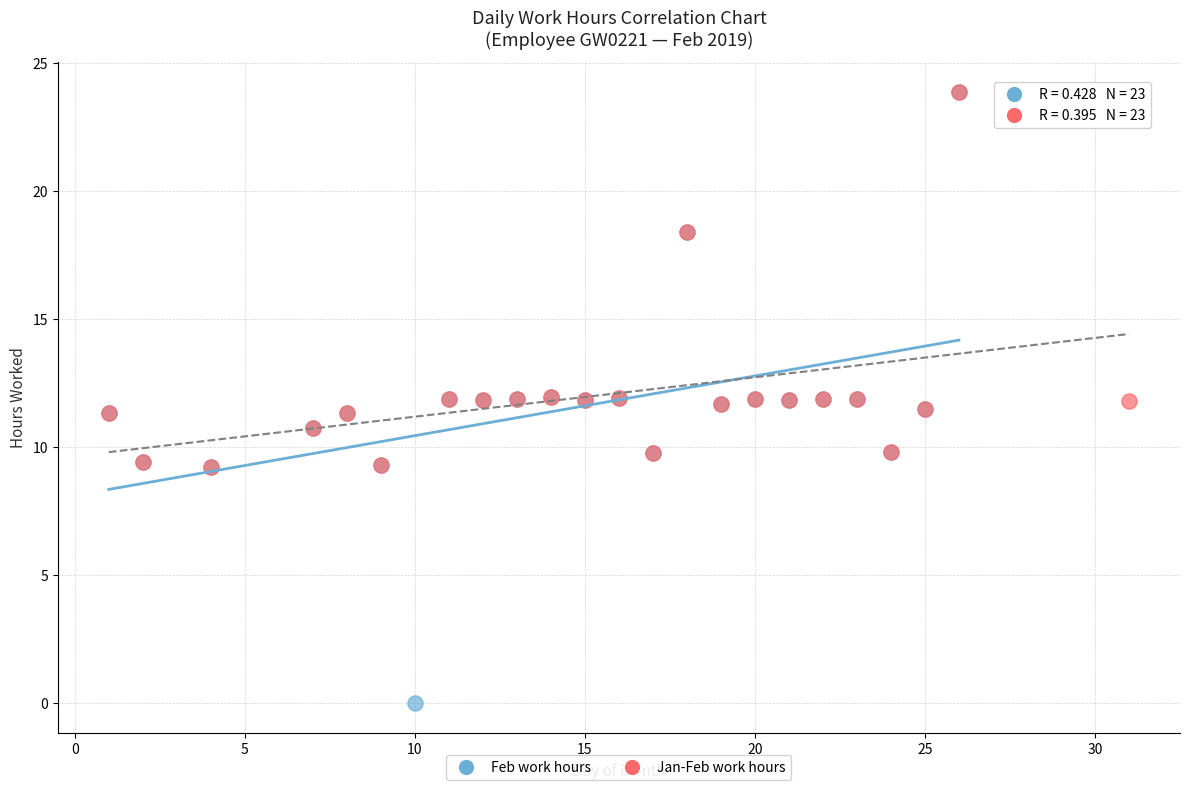

Which series has the widest spread of Y values?

Feb work hours